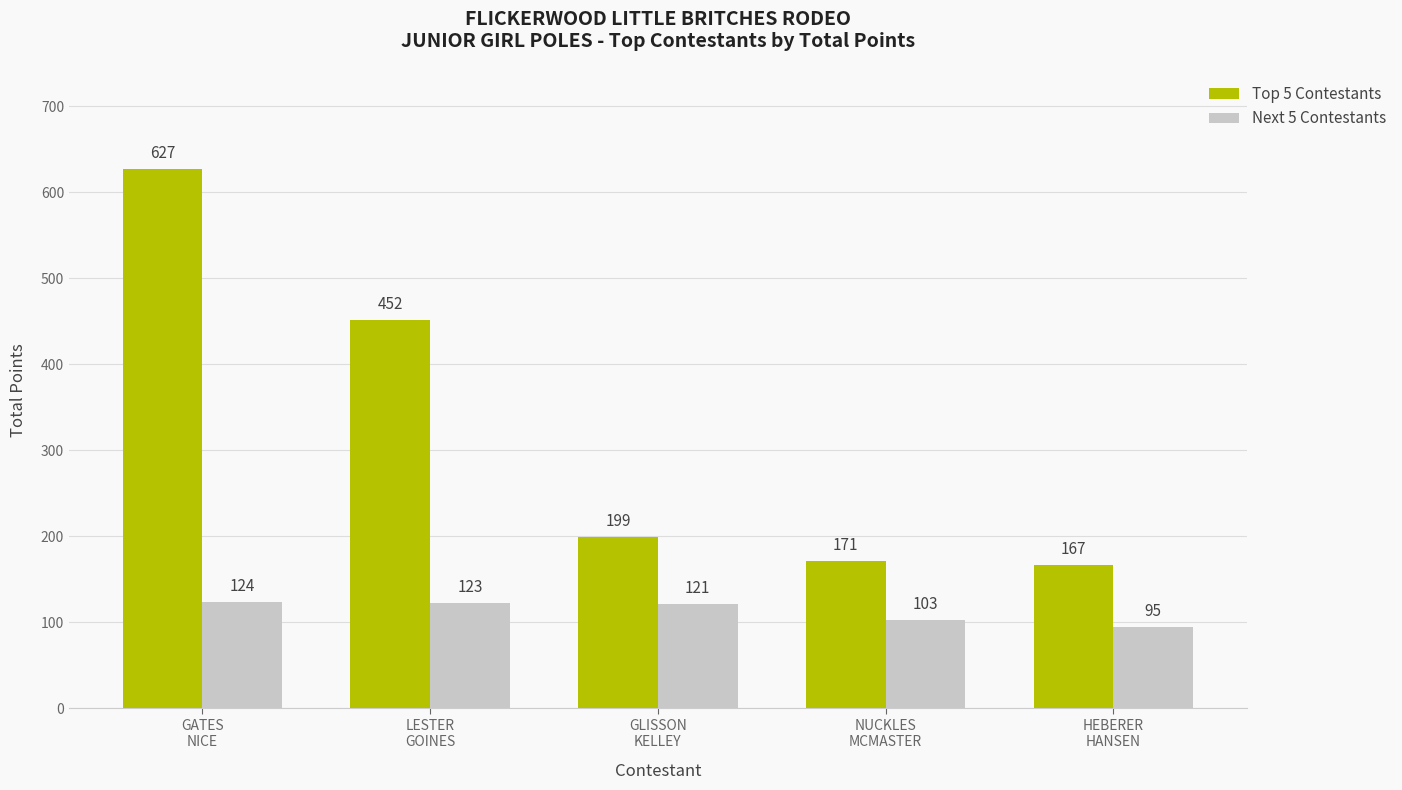

List the labels in order of Next 5 Contestants value, largest first.

GATES
NICE, LESTER
GOINES, GLISSON
KELLEY, NUCKLES
MCMASTER, HEBERER
HANSEN